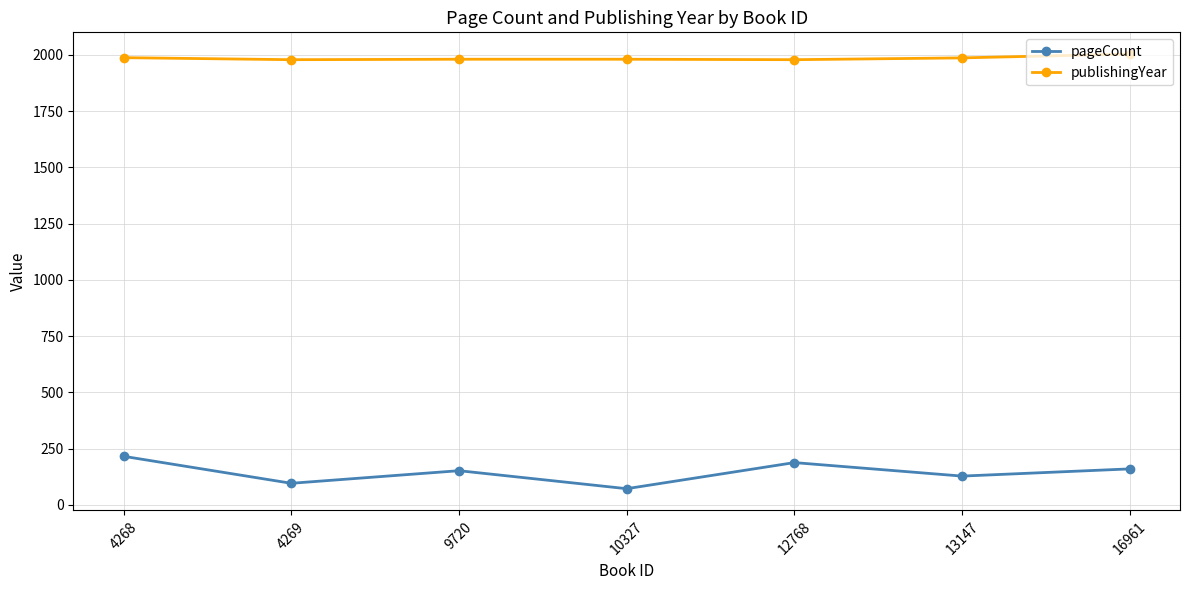

True or false: pageCount and publishingYear intersect in this chart.

False